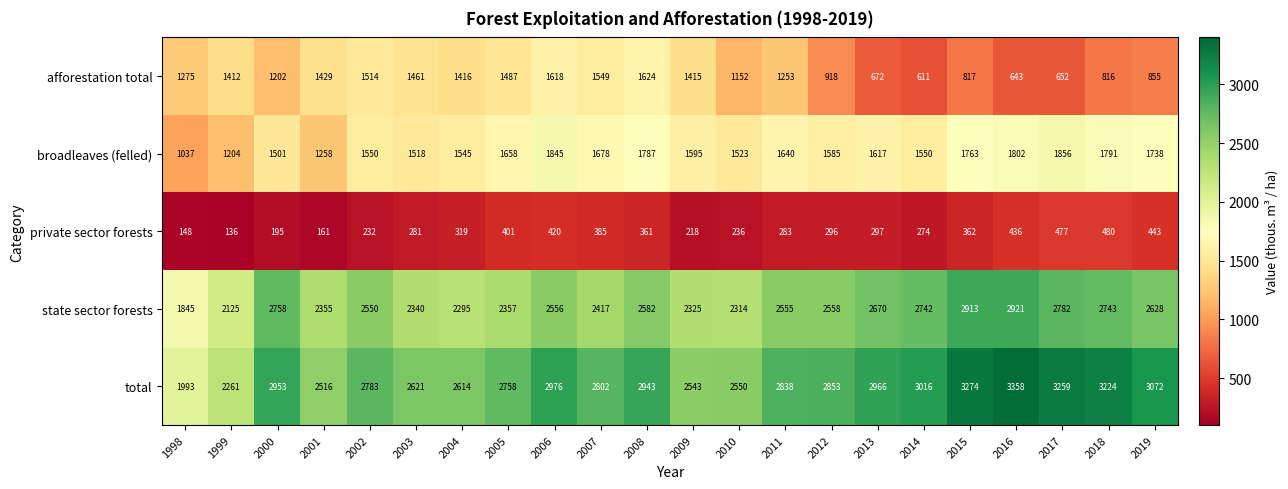

Where is afforestation total nearest to the value 1117?

2010